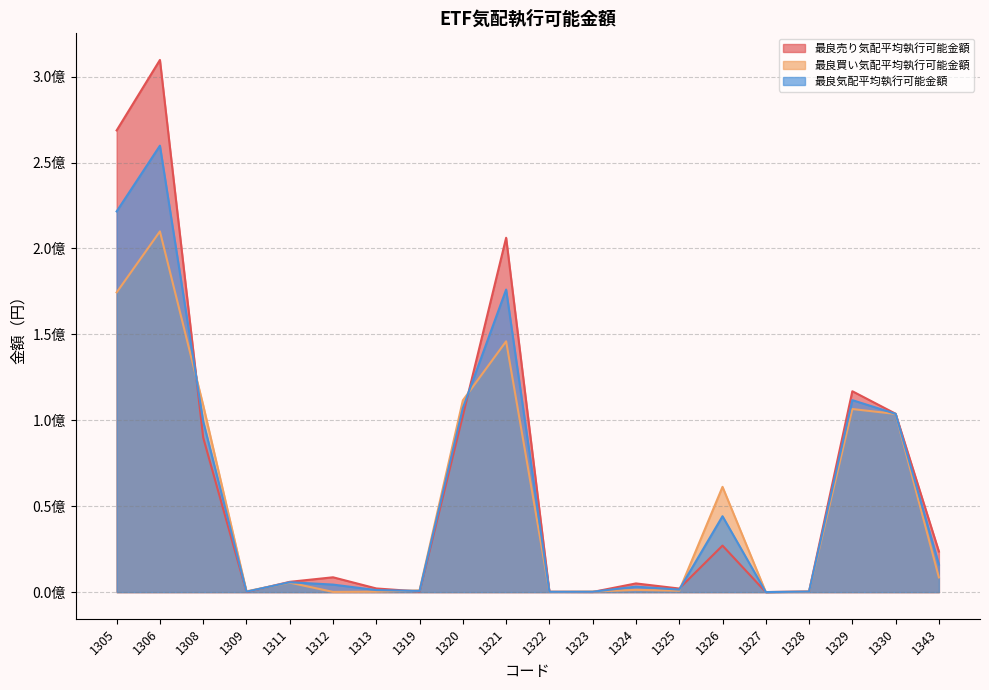

What is the difference between the maximum and second lowest values in the 最良買い気配平均執行可能金額 series?

209805170.5